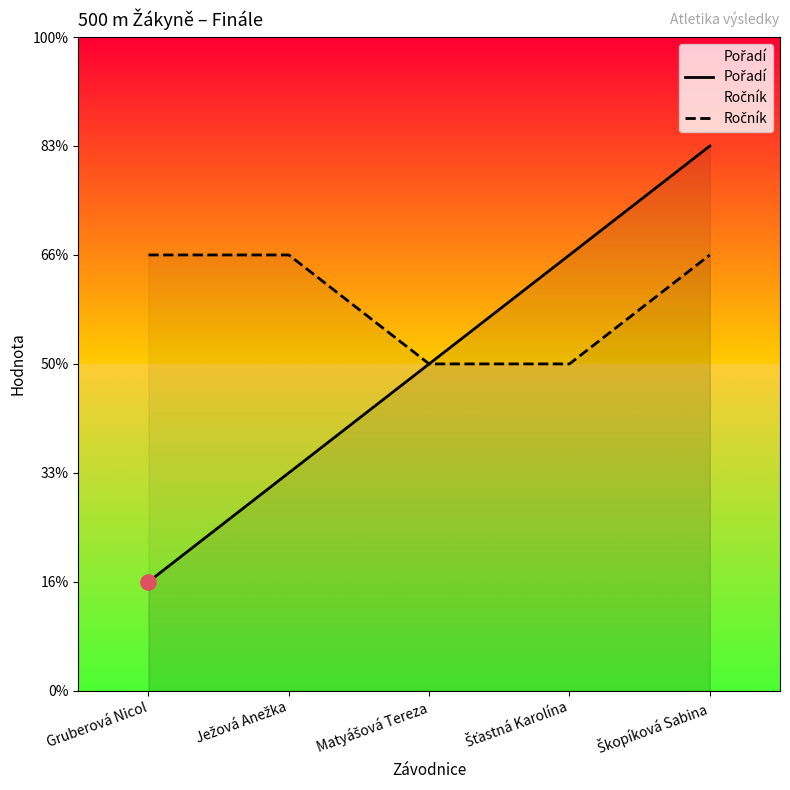

Which series reaches the maximum Y coordinate?

Pořadí